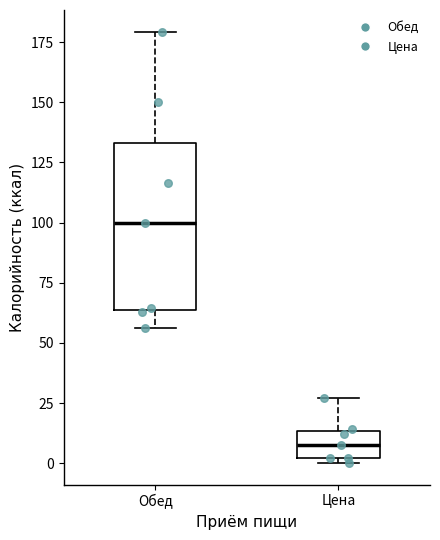

Comparing the boxes themselves (not the whiskers), which one is the tallest?

Обед